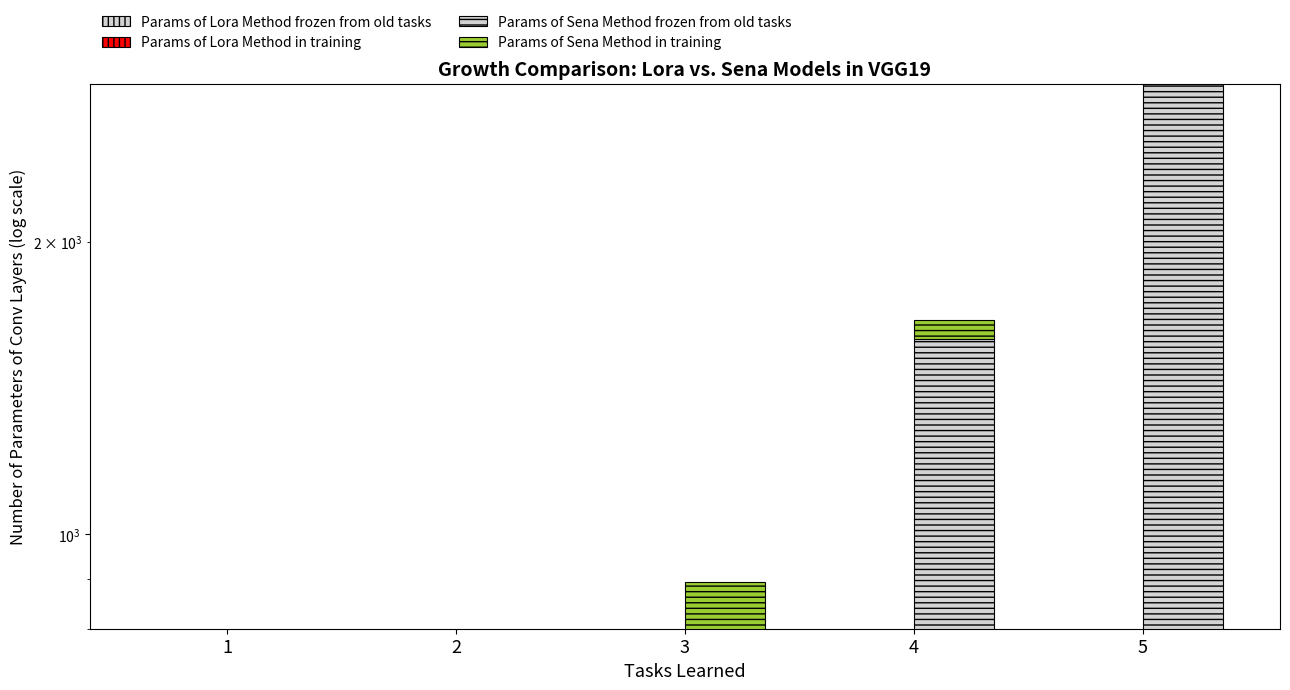

Between 2 and 5, which series saw the biggest shift?

Params of Sena Method frozen from old tasks